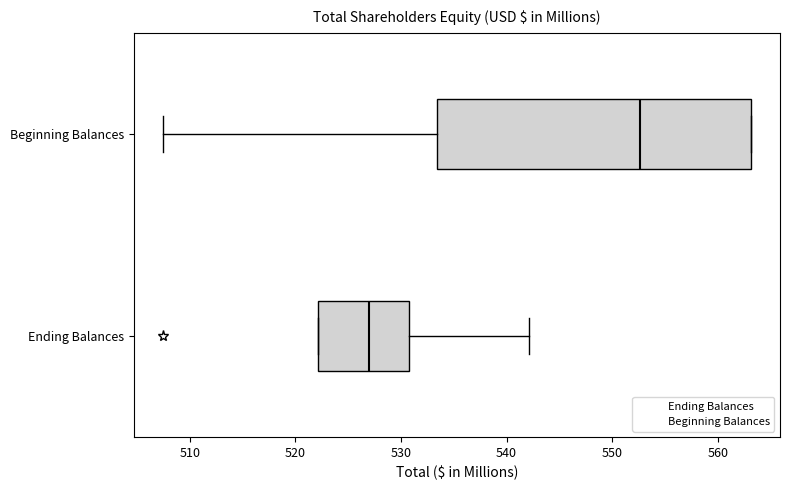

Reading bottom to top, transcribe this box plot: for each box, give where its median line is, the range the box spans, and where its two whiskers end, as read against the x-axis. The values are not printed on the chart, so give them approximately, as read against the axis.

Ending Balances: median 527, box 522 to 531, whiskers 522 to 542
Beginning Balances: median 553, box 533 to 563, whiskers 508 to 563